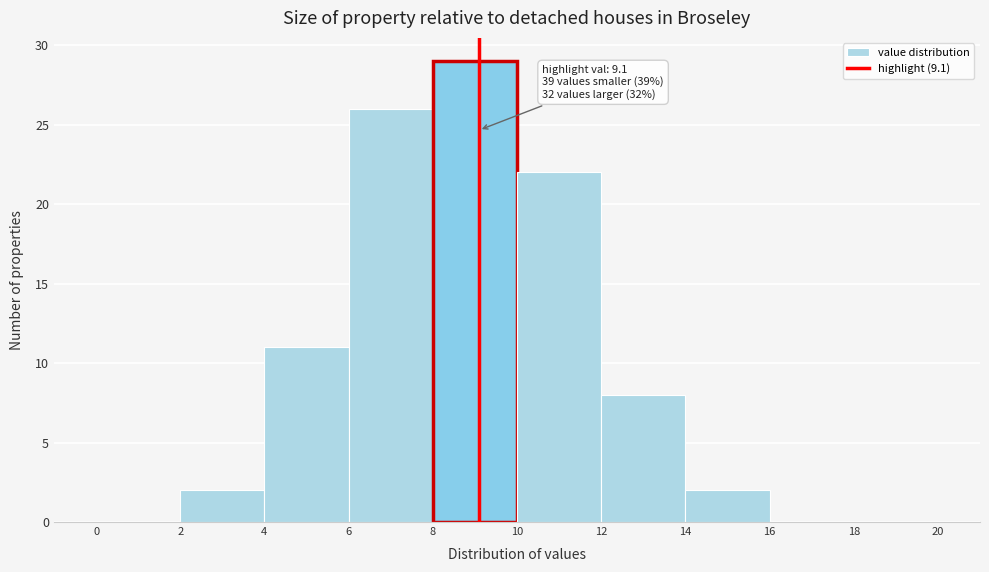

Which range on the x-axis has the tallest bar?

8 to 10